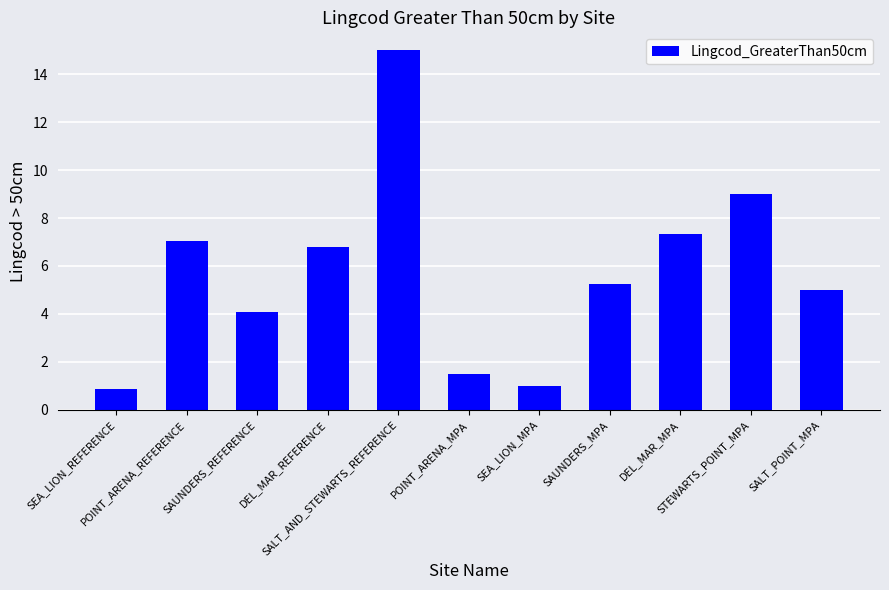

What is the change in value from SAUNDERS_REFERENCE to POINT_ARENA_MPA?

-2.6